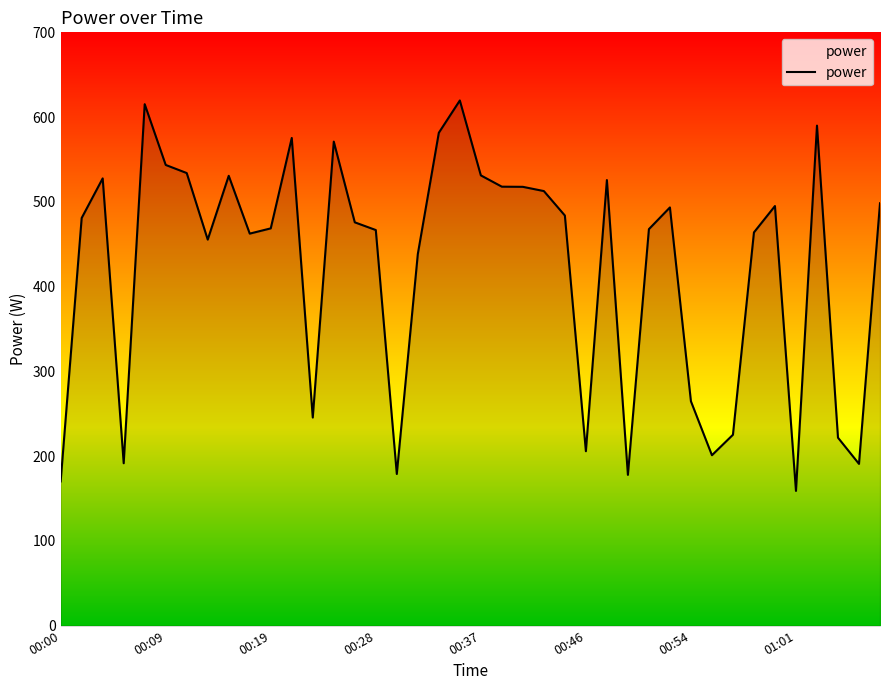

What is the smallest value displayed?

159.0